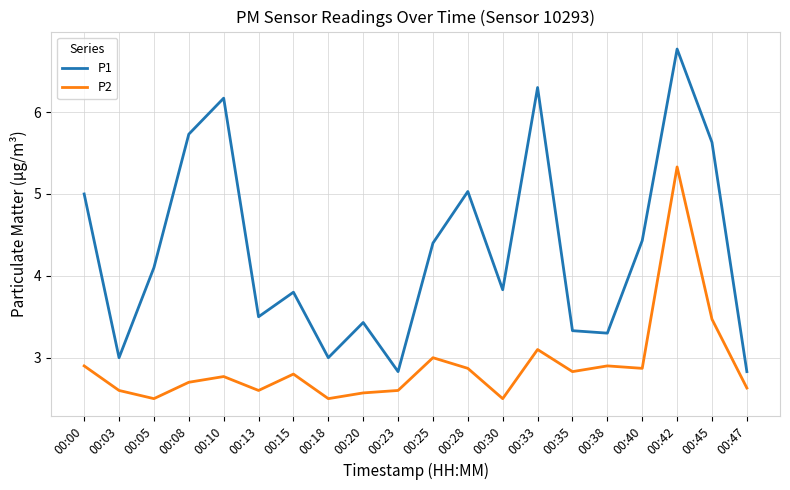

What is the highest value of the P2 series?

5.3